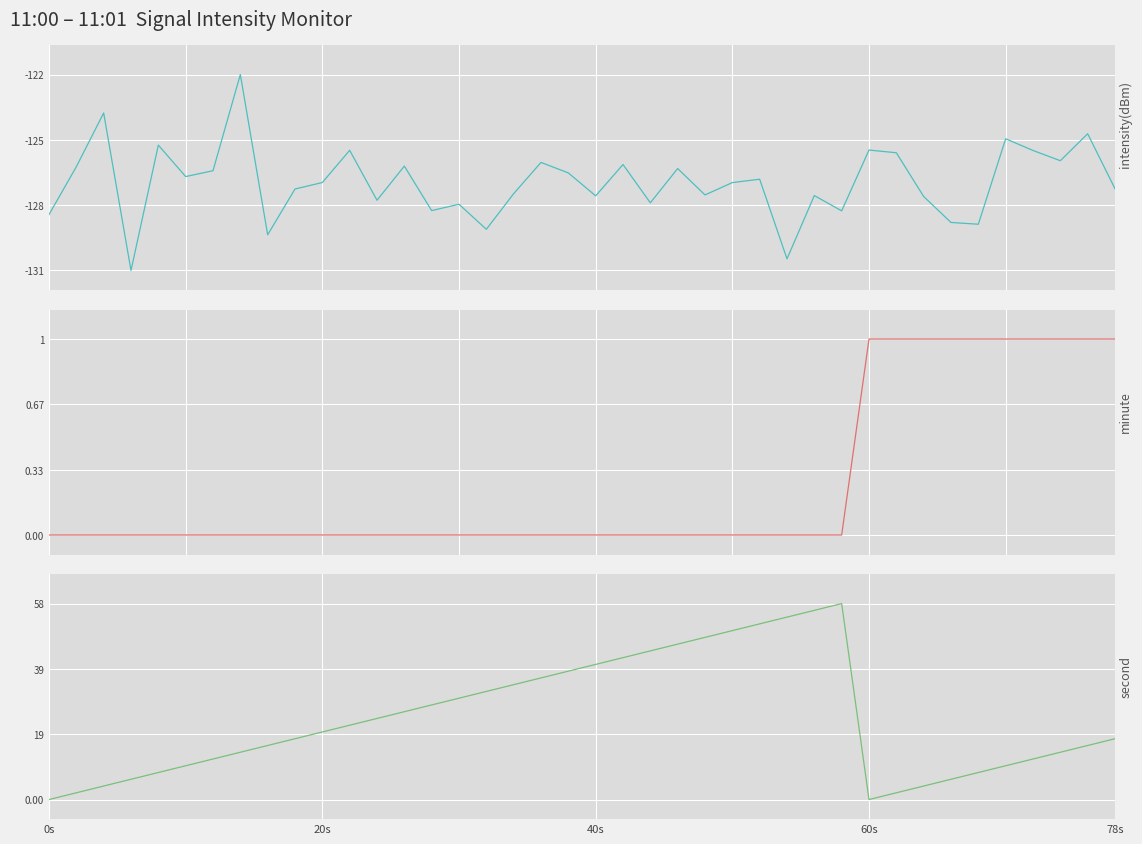

How many positive values does the second series have?

38